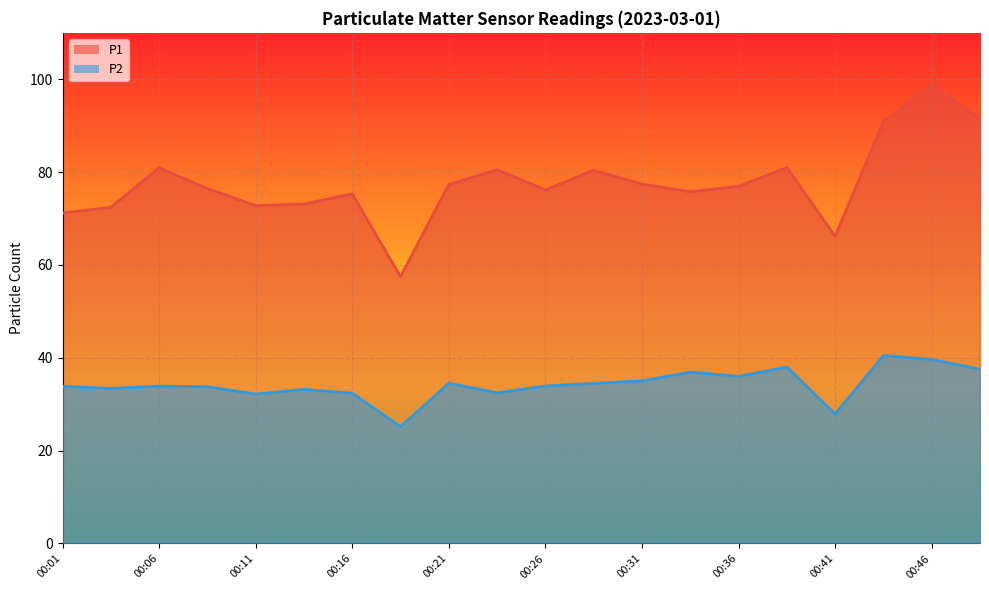

At which label does P2 first exceed 33?

00:01